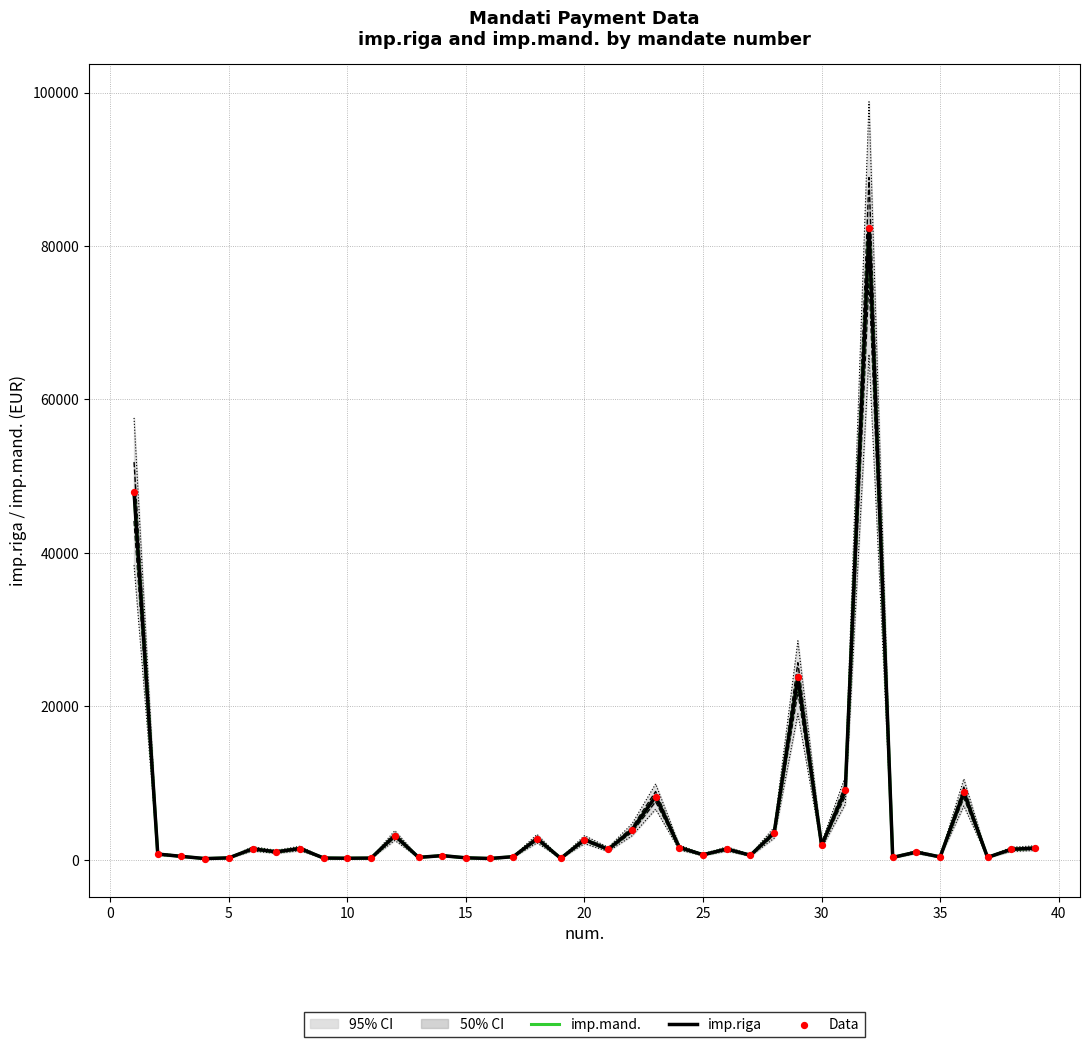

Which series contains the highest Y value?

imp.mand.